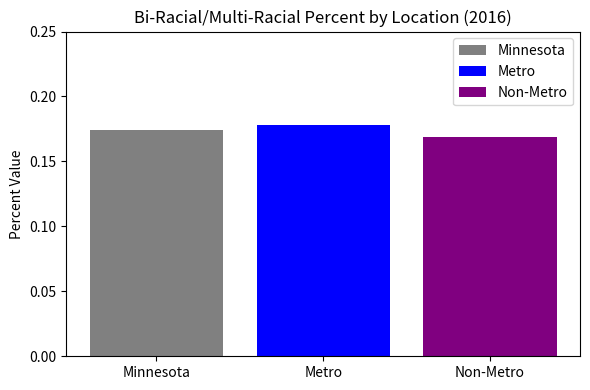

Which series has the largest range (max minus min)?

Minnesota